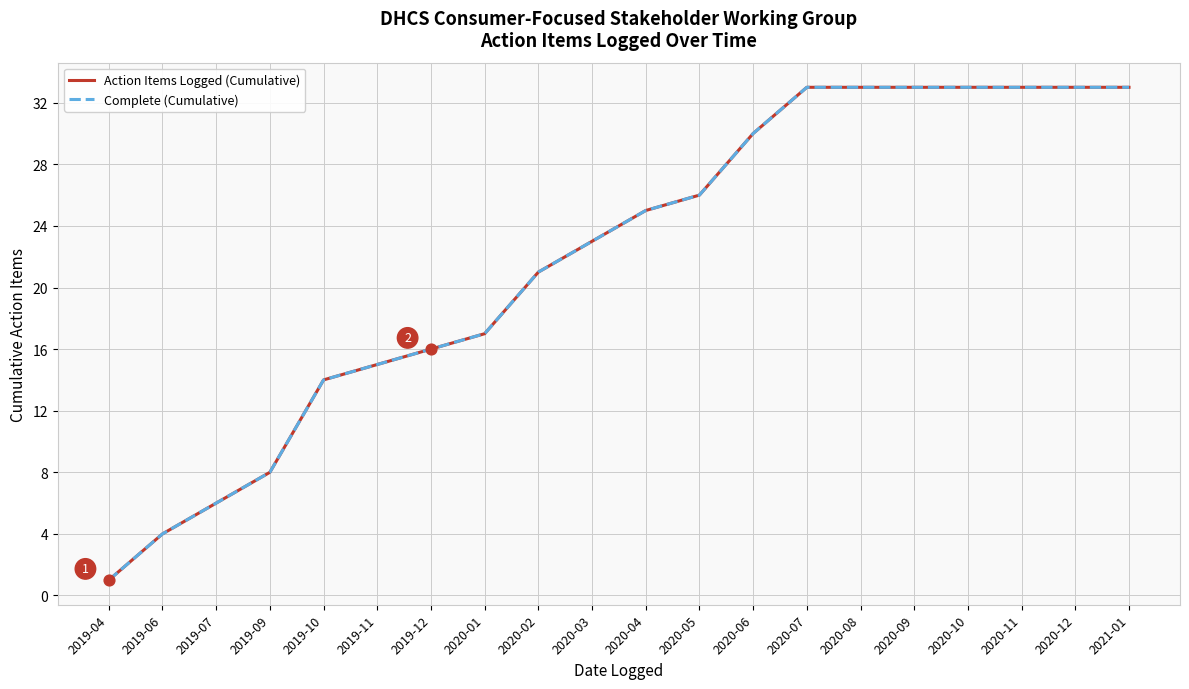

Is this an area chart (filled region under the line)?

No